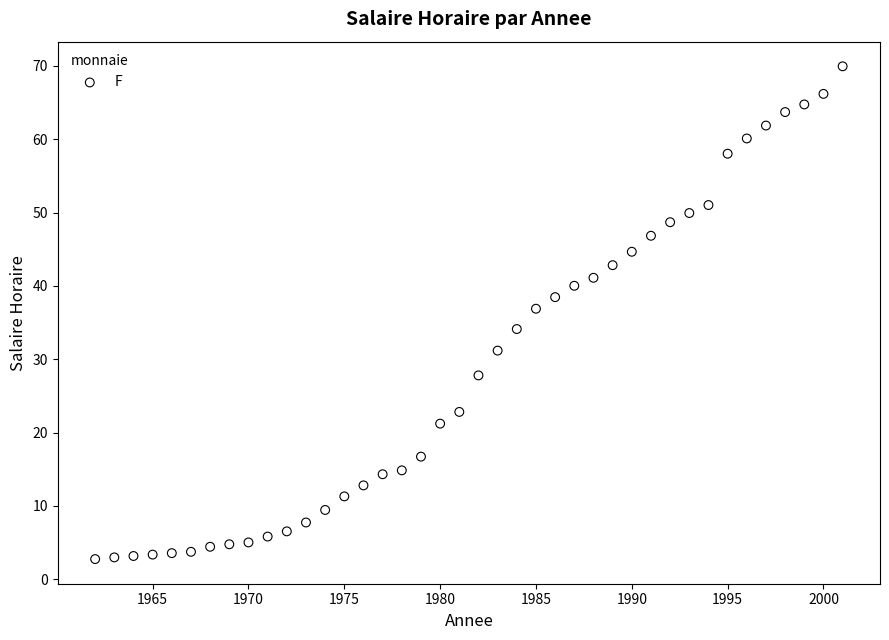

What Y value in the scatter plot is closest to 36?

36.9